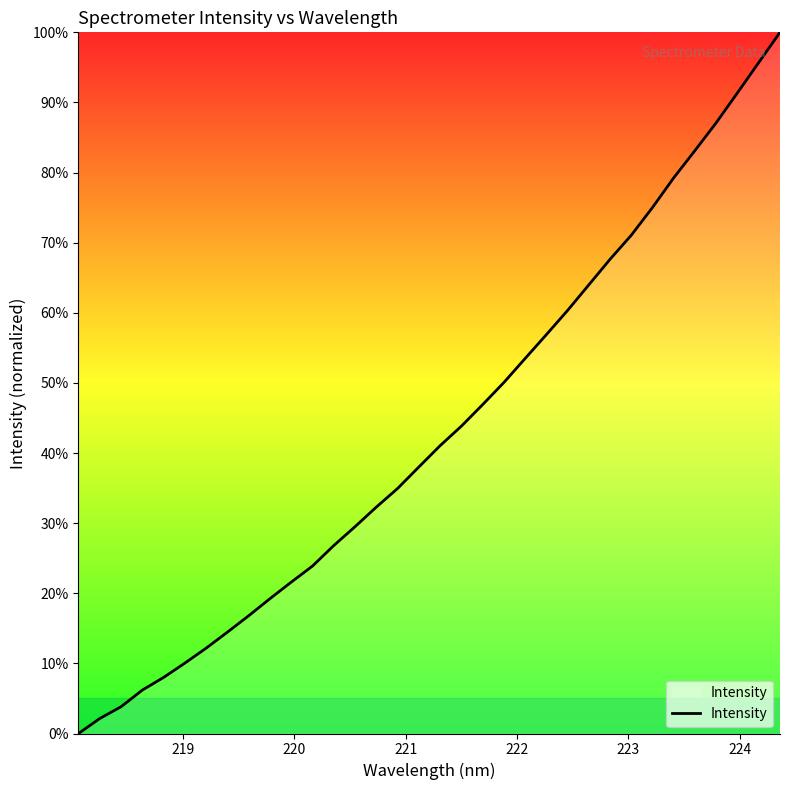

What is the sum of all values?

1466.9